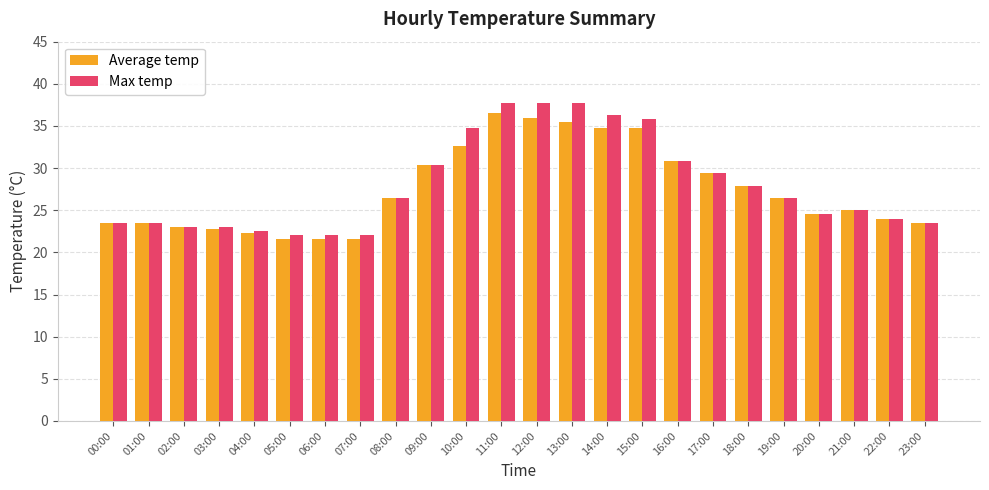

At which label does Average temp first exceed 26?

08:00